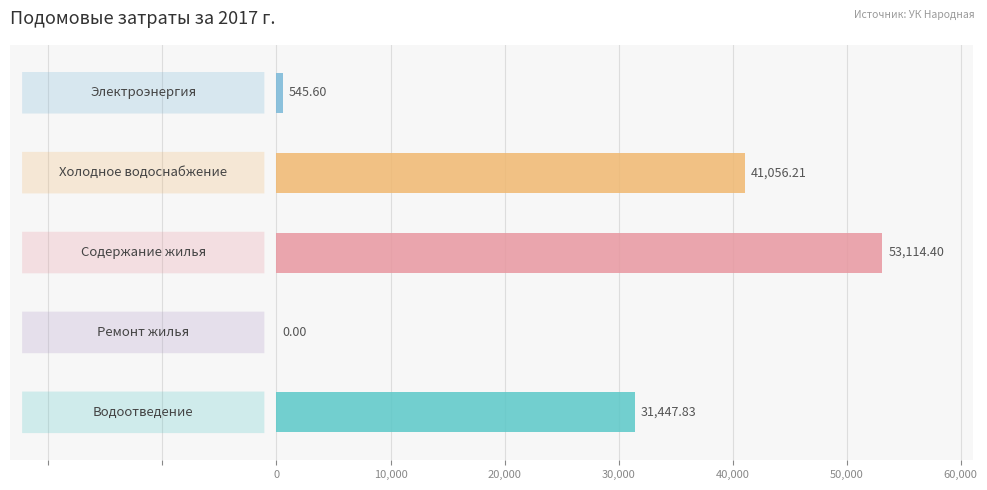

Reading left to right, extract all data points from this chart.

Водоотведение=31447.8	Ремонт жилья=0.0	Содержание жилья=53114.4	Холодное водоснабжение=41056.2	Электроэнергия=545.6